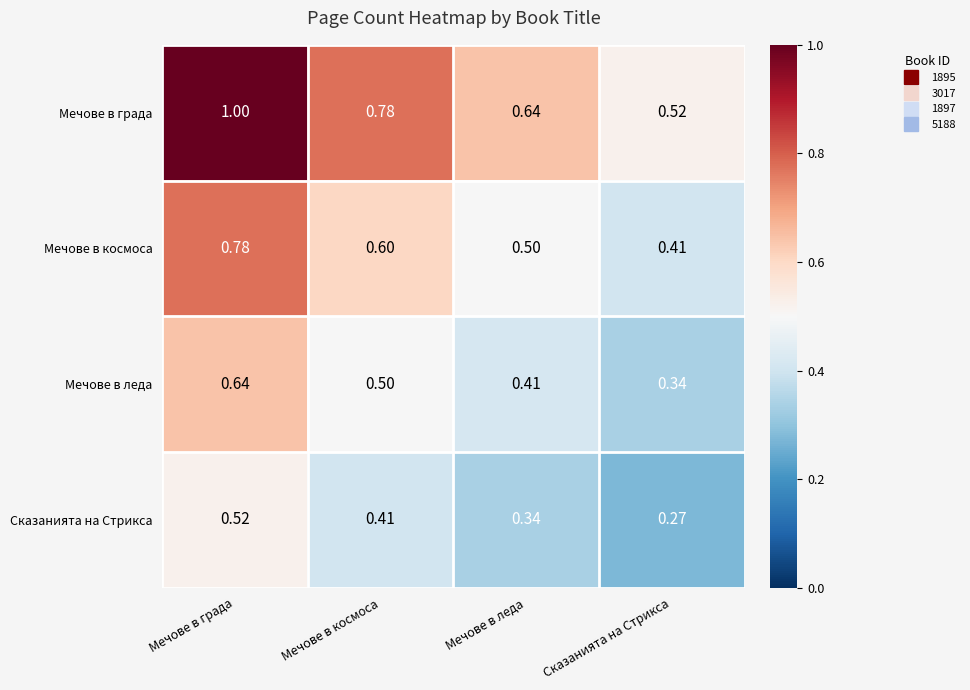

Where is Мечове в града nearest to the value 0?

Сказанията на Стрикса